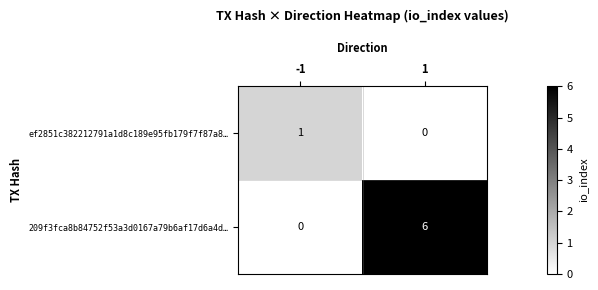

Reading left to right, list all the values displayed in this chart.

ef2851c382212791a1d8c189e95fb179f7f87a8…: -1=1	1=0
209f3fca8b84752f53a3d0167a79b6af17d6a4d…: -1=0	1=6